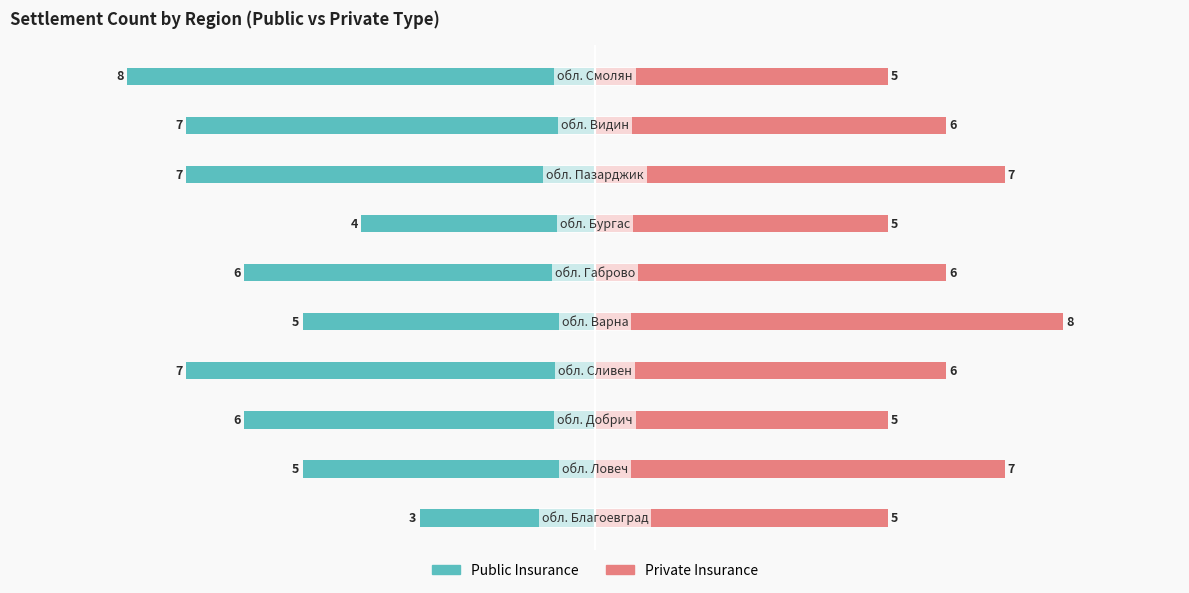

Which series has the largest total across all categories?

Private Insurance